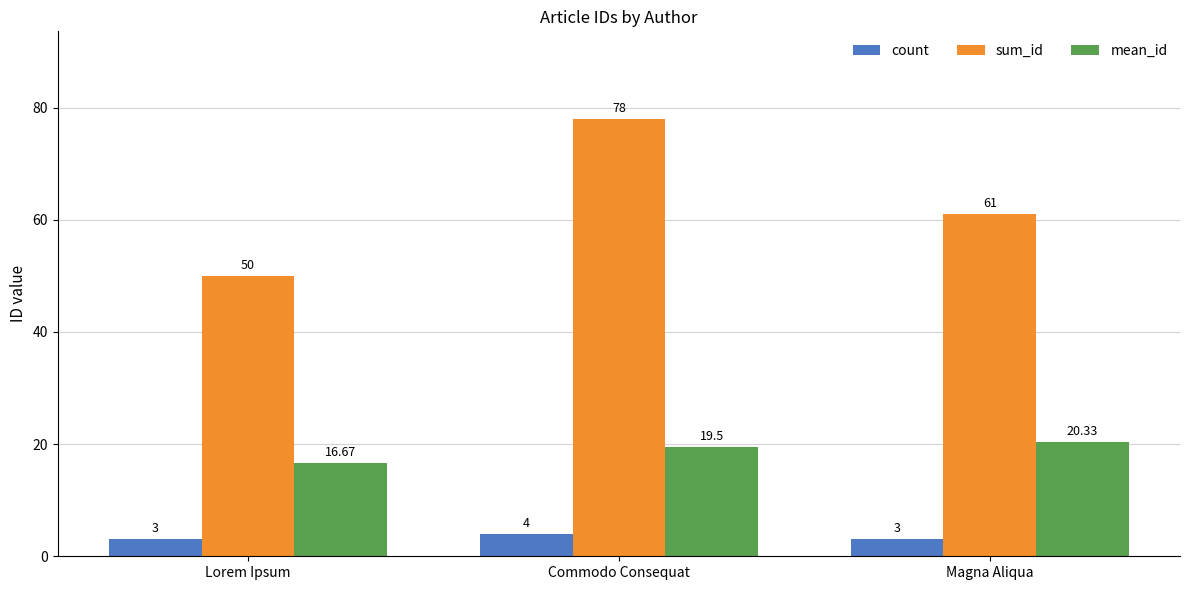

What is the sum of all mean_id values?

56.5